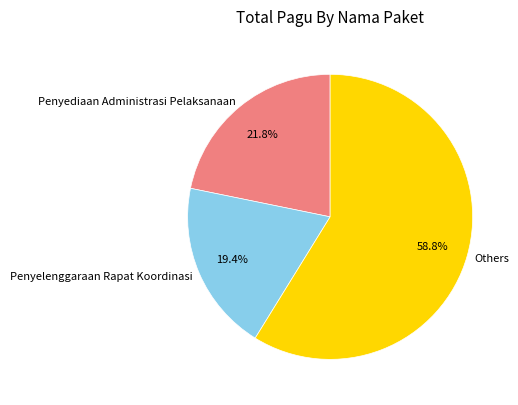

What portion of the pie excludes Penyelenggaraan Rapat Koordinasi?

80.6%